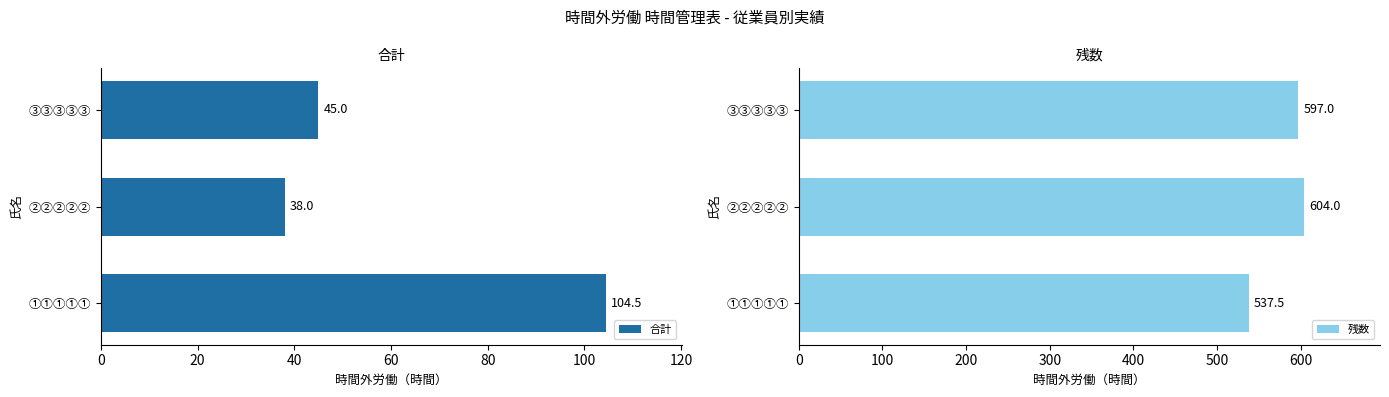

Reading left to right, list all the values displayed in this chart.

合計: 104.5	38.0	45.0
残数: 537.5	604.0	597.0